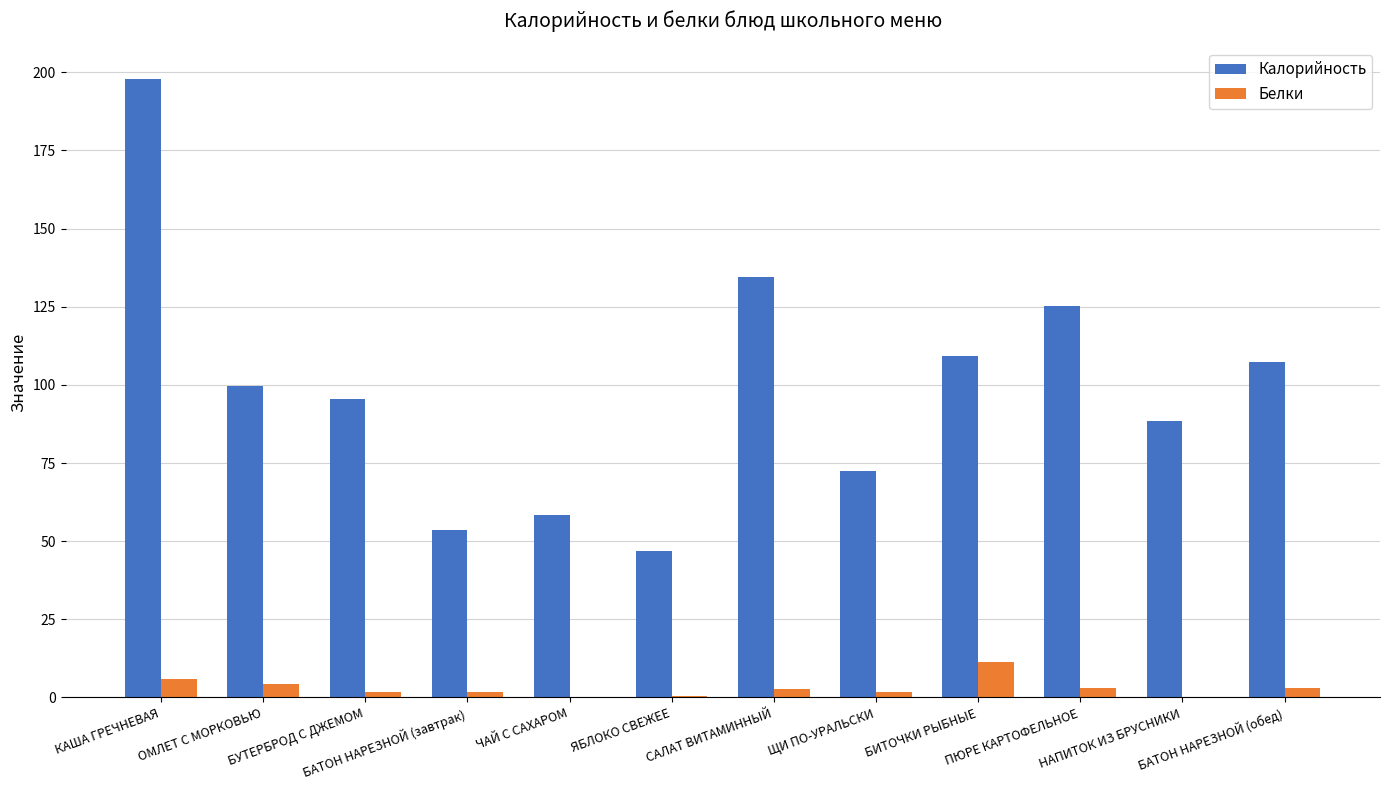

What is the maximum value shown in the chart?

198.0